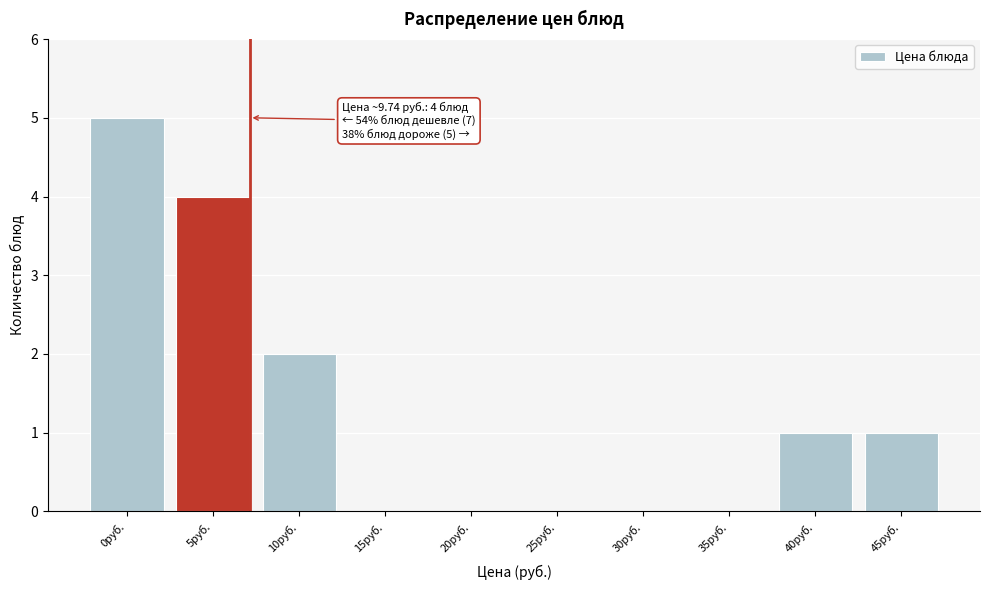

Reading left to right, what are all the values shown in this chart?

0руб.=5	5руб.=4	10руб.=2	15руб.=0	20руб.=0	25руб.=0	30руб.=0	35руб.=0	40руб.=1	45руб.=1